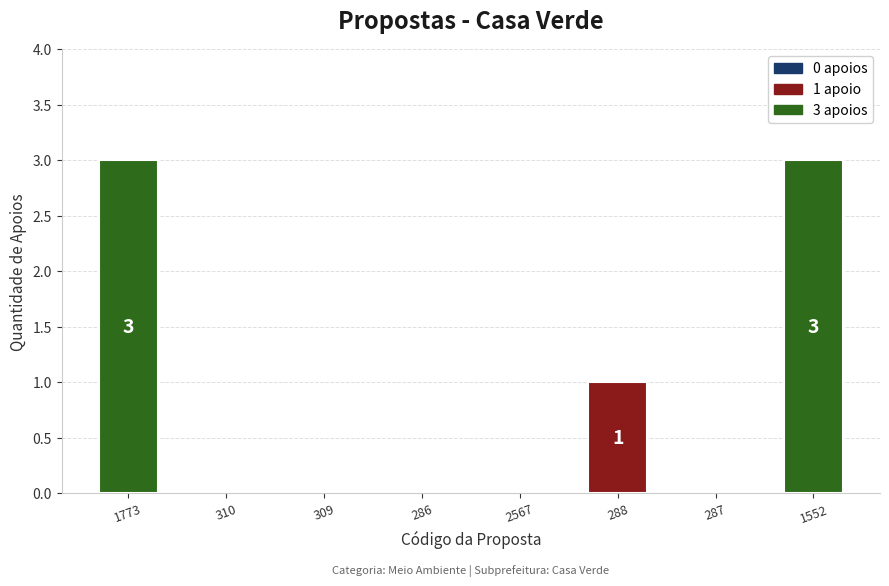

True or false: the data shows 1 at 287.

False